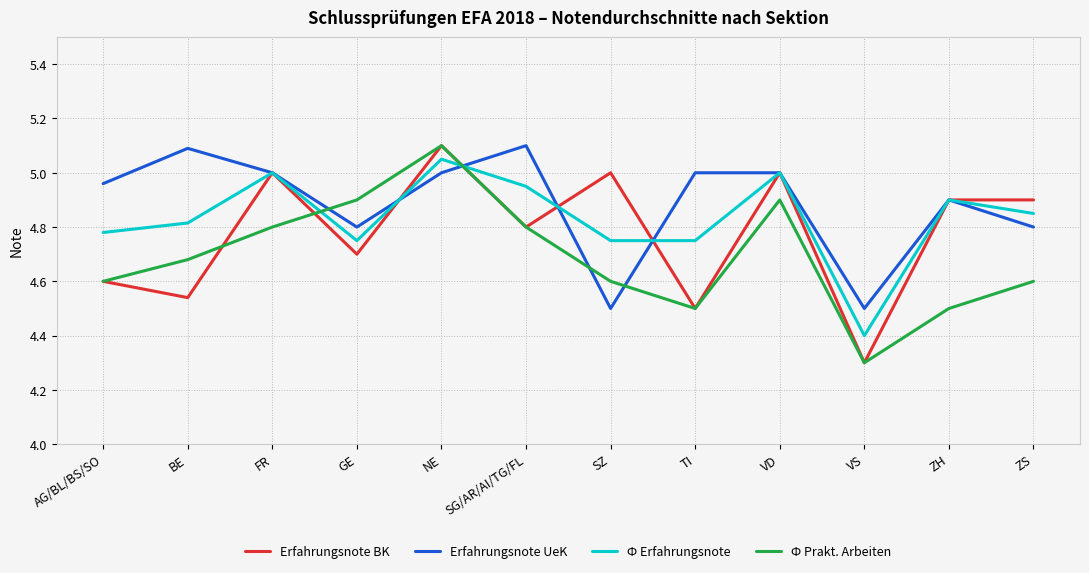

Count the number of data series in this chart.

4